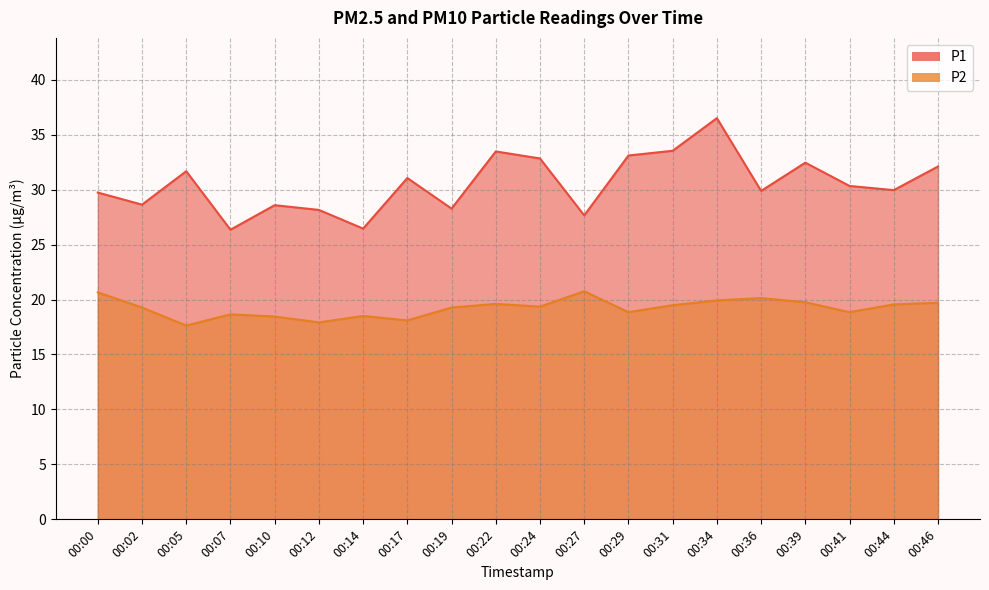

At which category does the chart reach its minimum across all series?

00:05